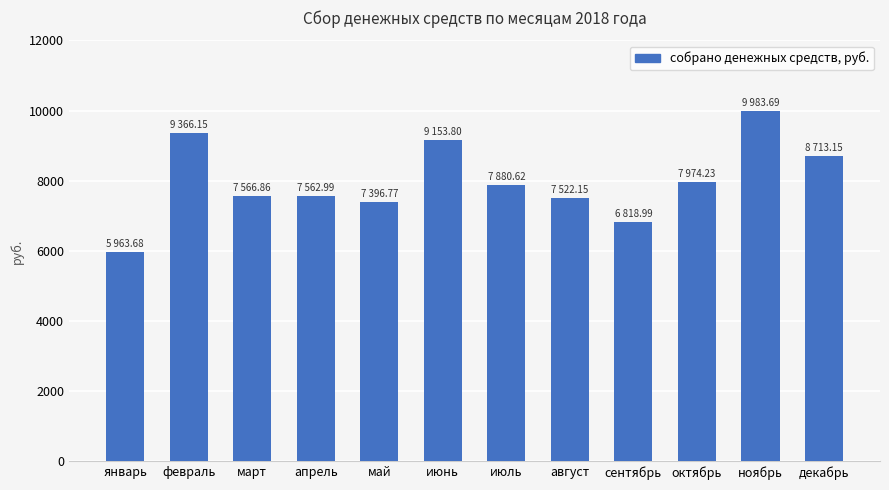

What is the difference between the maximum and minimum values?

4020.0